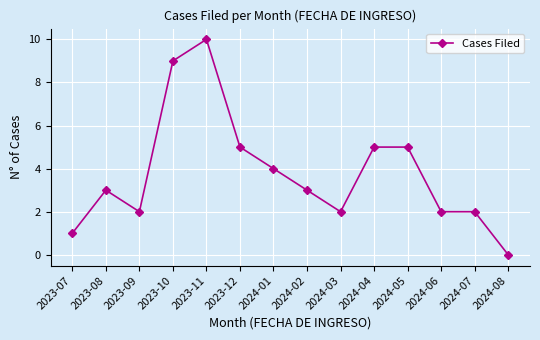

True or false: the data has more than 1 interior local peaks.

True